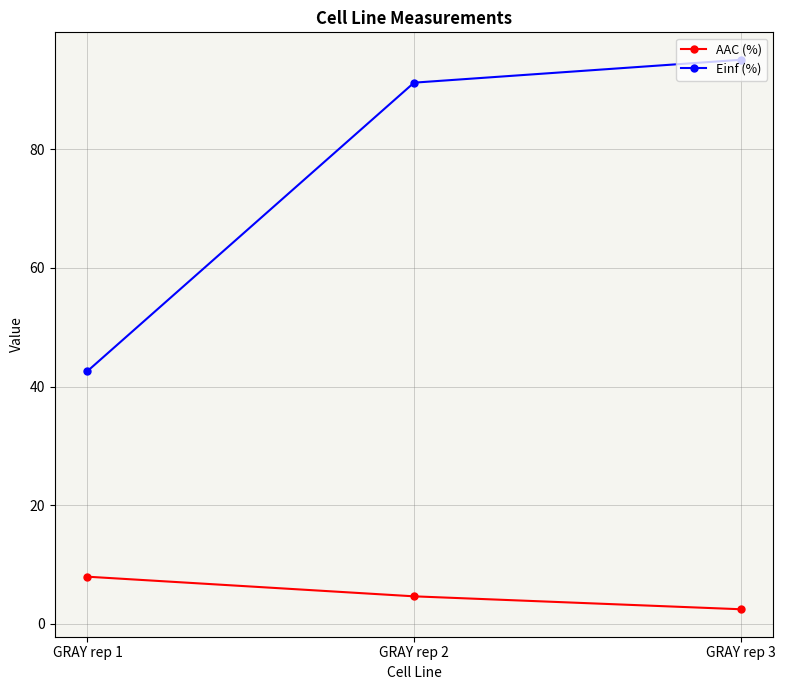

Is this an area chart (filled region under the line)?

No